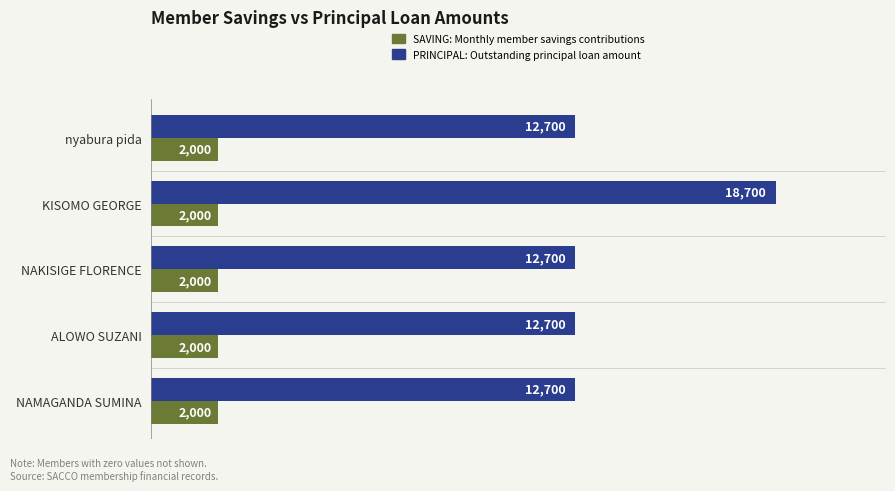

What is the spread (max minus min) of values at NAKISIGE FLORENCE?

10700